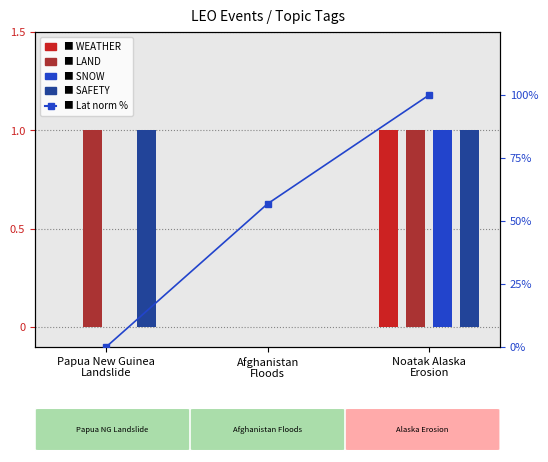

What is the total value across all series at Afghanistan
Floods?

56.8